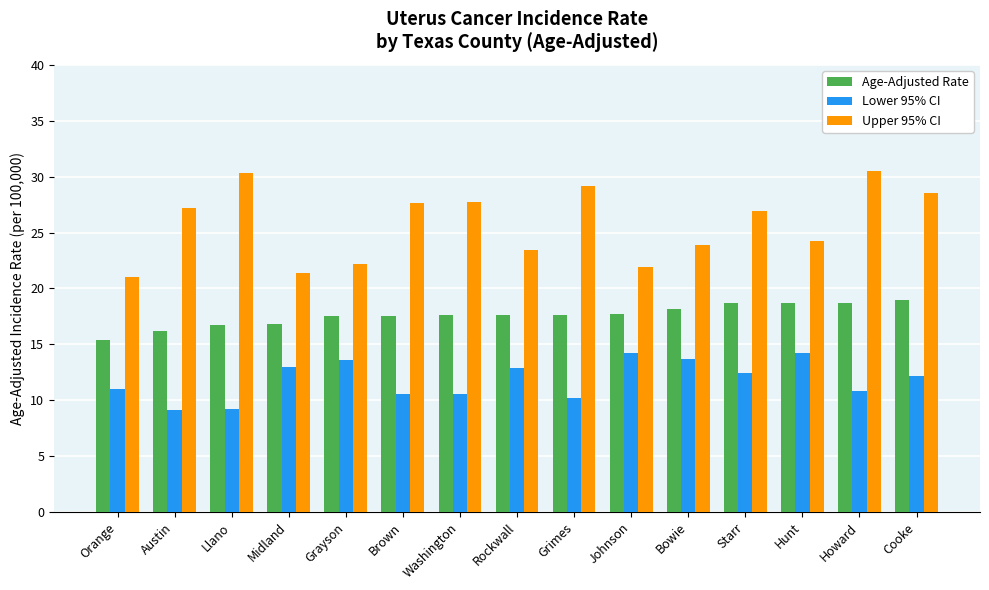

What is the difference between the highest and lowest values at Llano?

21.1